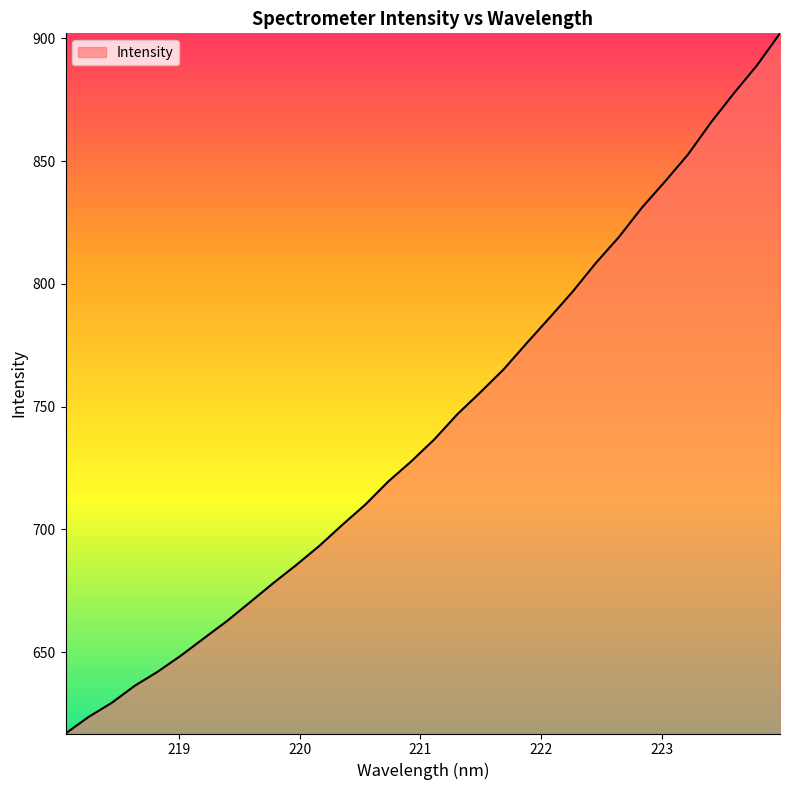

What is the difference between the maximum and minimum values?

285.2